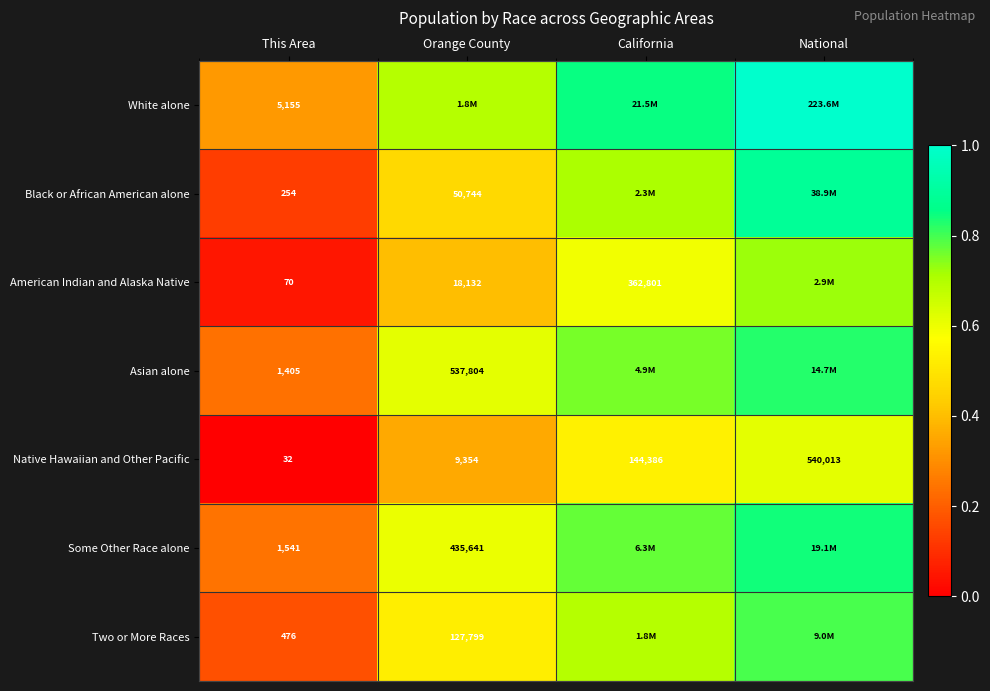

At This Area, list the series in order from smallest to largest.

Native Hawaiian and Other Pacific, American Indian and Alaska Native, Black or African American alone, Two or More Races, Asian alone, Some Other Race alone, White alone